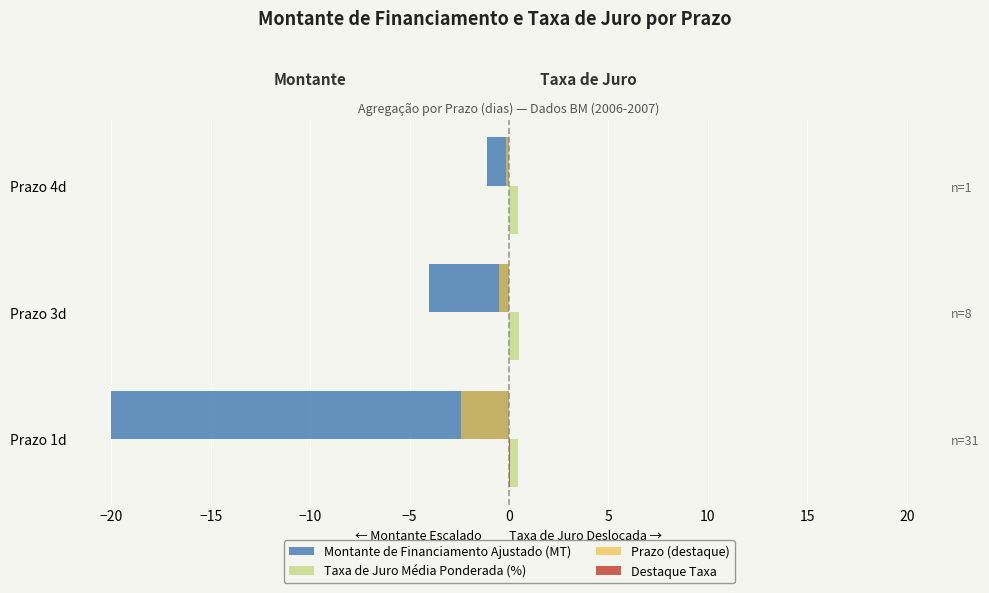

Which series has the largest total across all categories?

Taxa de Juro Média Ponderada (%)